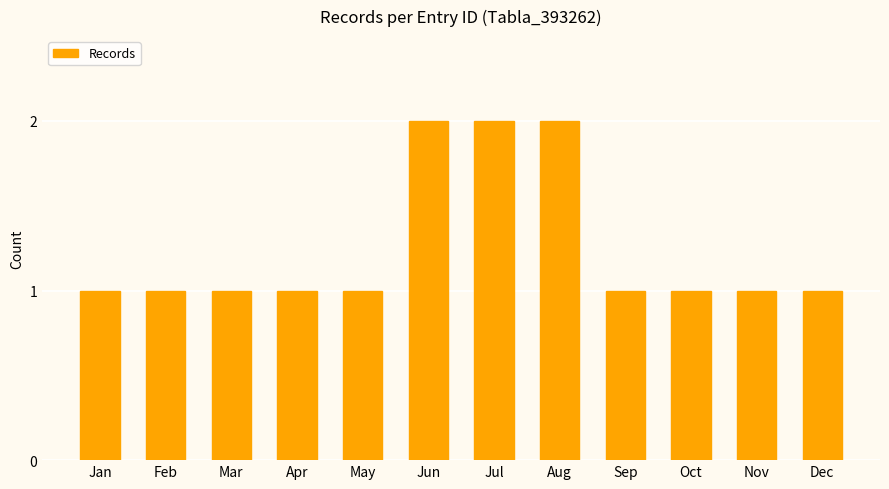

What is the greatest value displayed?

2